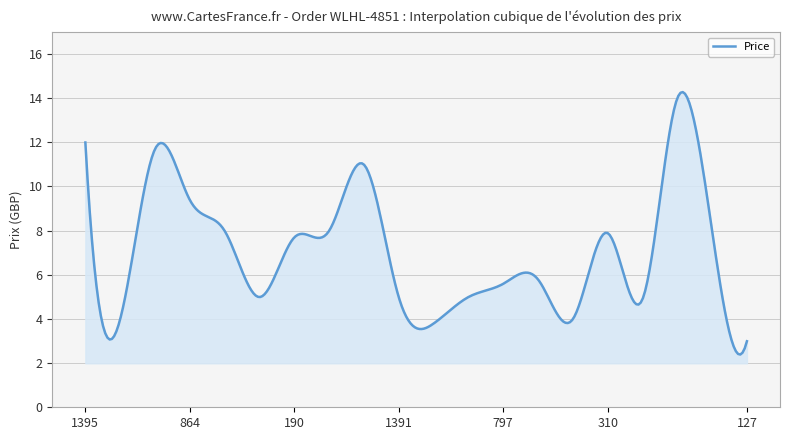

What is the difference between the maximum and minimum values?

11.9